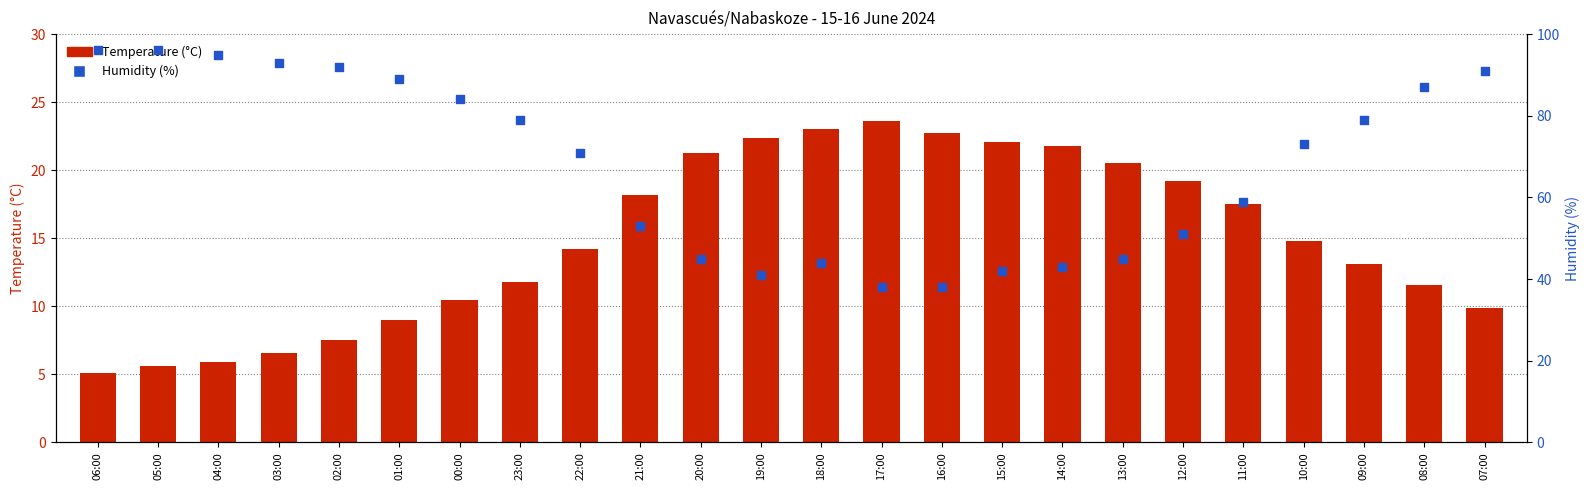

Which series has the largest Y range (max minus min)?

Humidity (%)